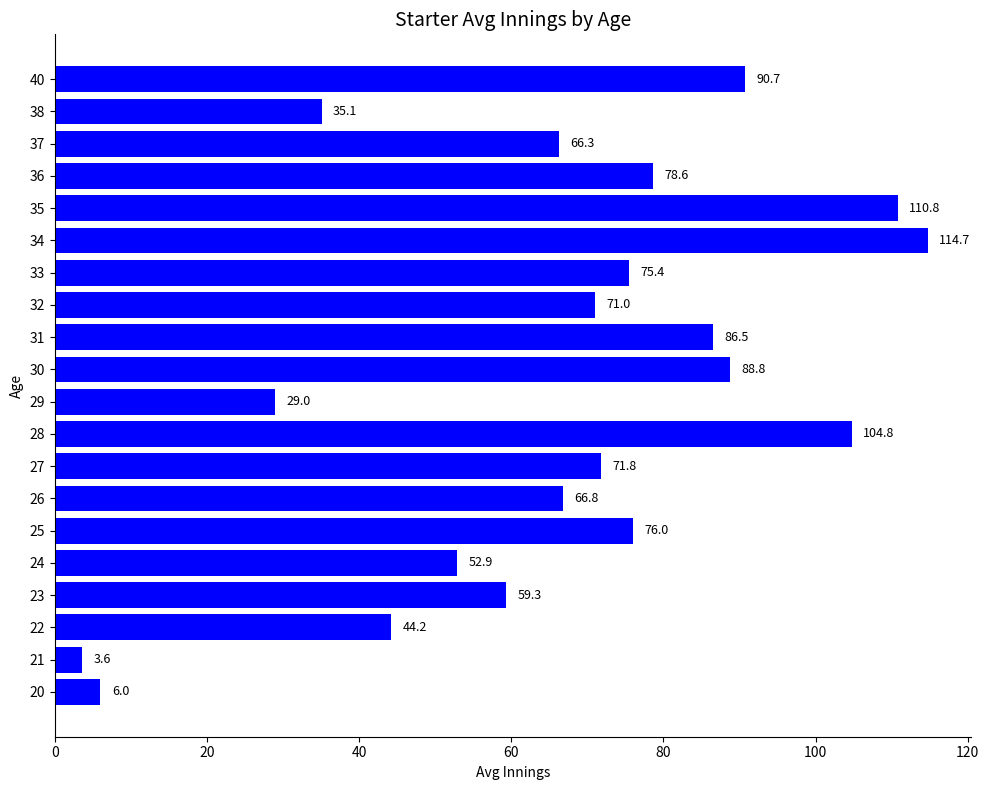

What is the sum of the values at 20 and 38?

41.1